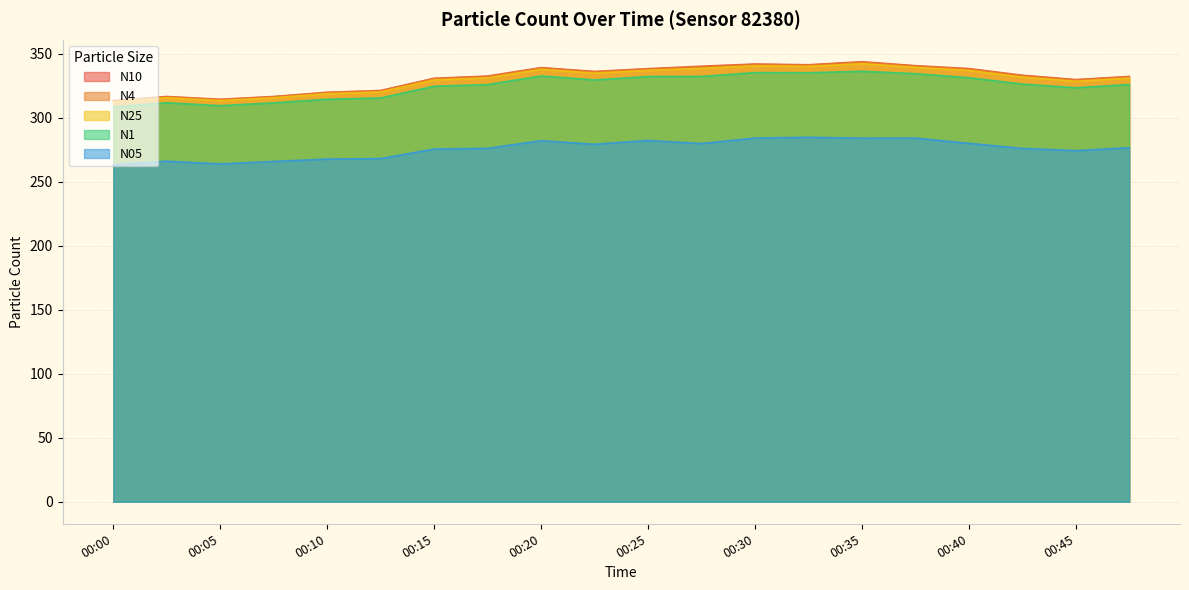

What is the highest value of the N10 series?

343.7